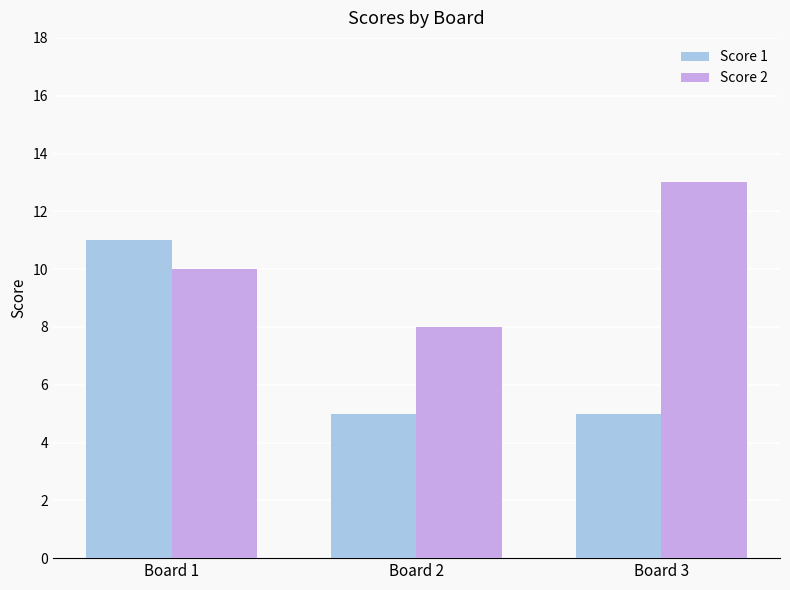

What is the sum of all Score 1 values?

21